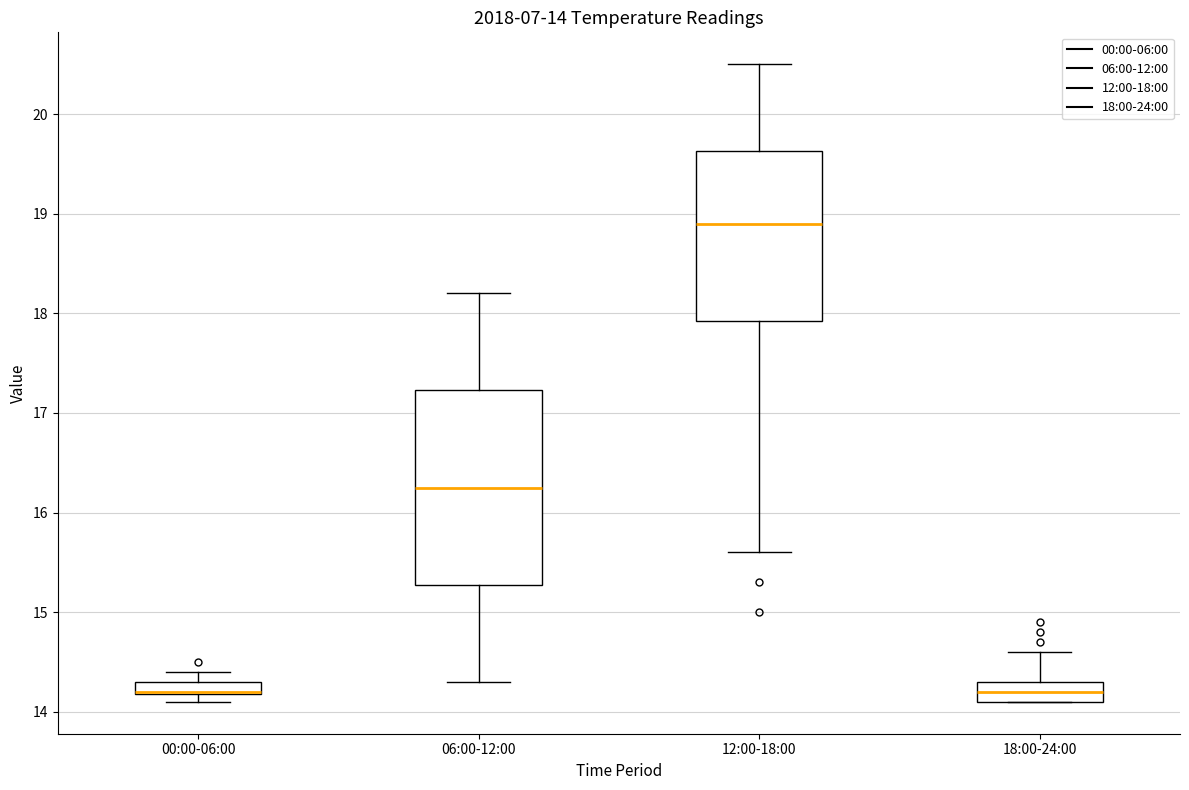

Which box is the tallest, from its lower edge to its upper edge?

06:00-12:00